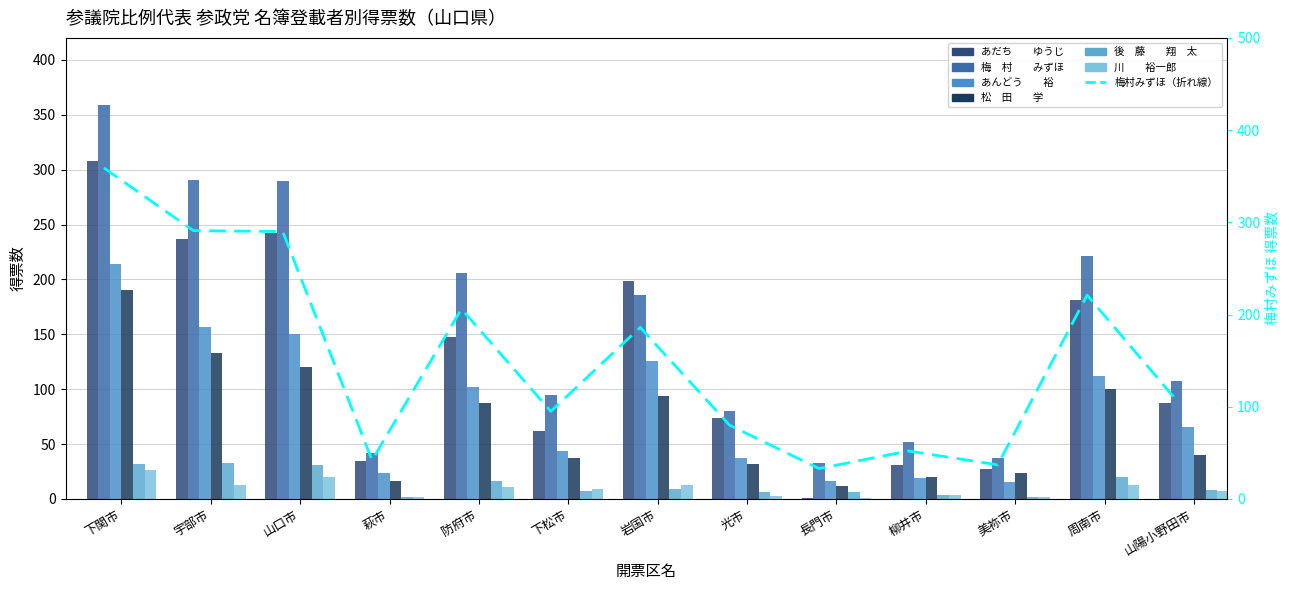

Rank the series at 光市 from lowest to highest value.

川　　裕一郎, 後　藤　　翔　太, 松　田　　学, あんどう　　裕, あだち　　ゆうじ, 梅　村　　みずほ